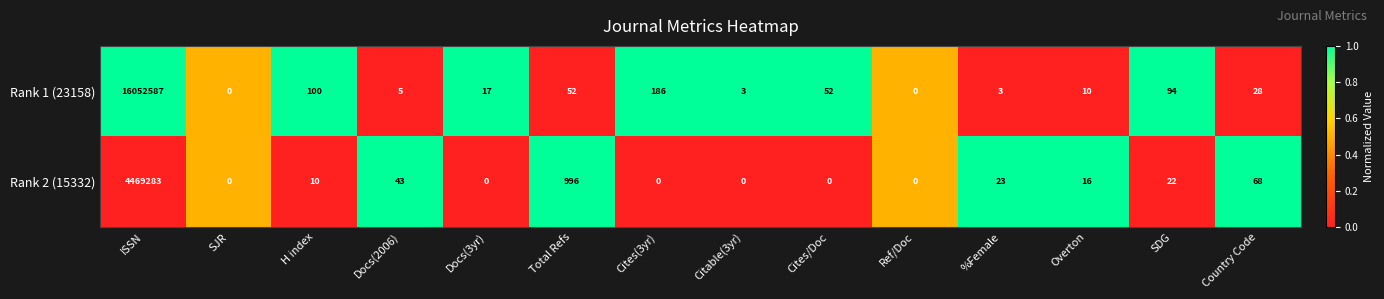

At ISSN, list the series in order from smallest to largest.

Rank 2 (15332), Rank 1 (23158)